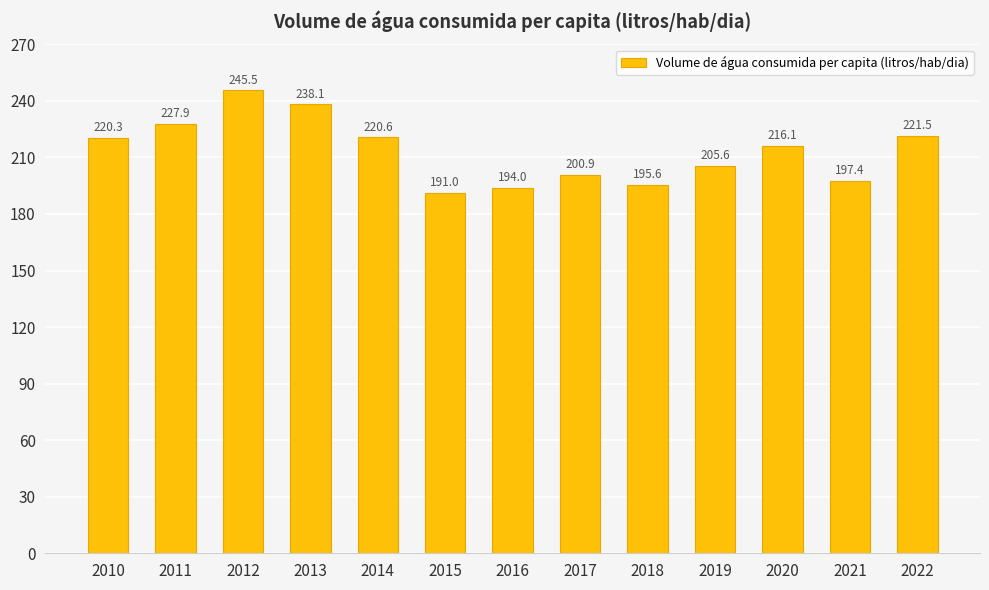

What is the sum of all values?

2774.5